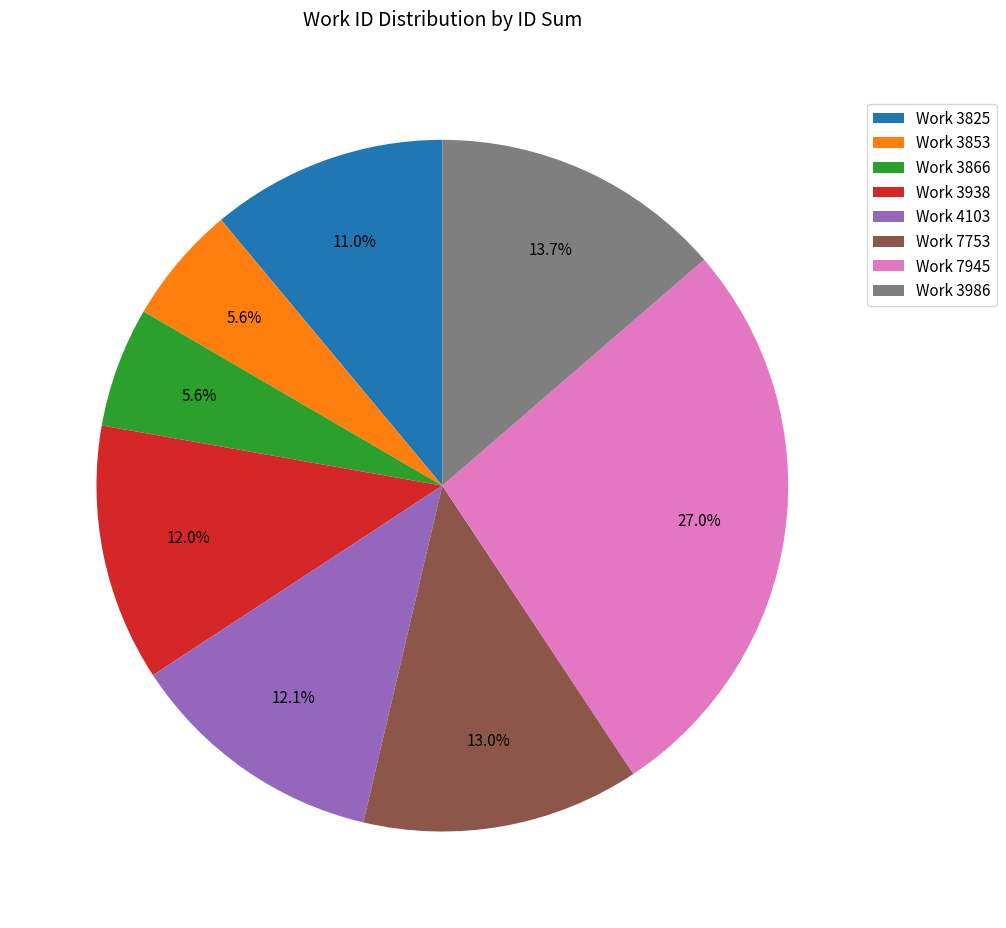

Which slice is the largest?

Work 7945